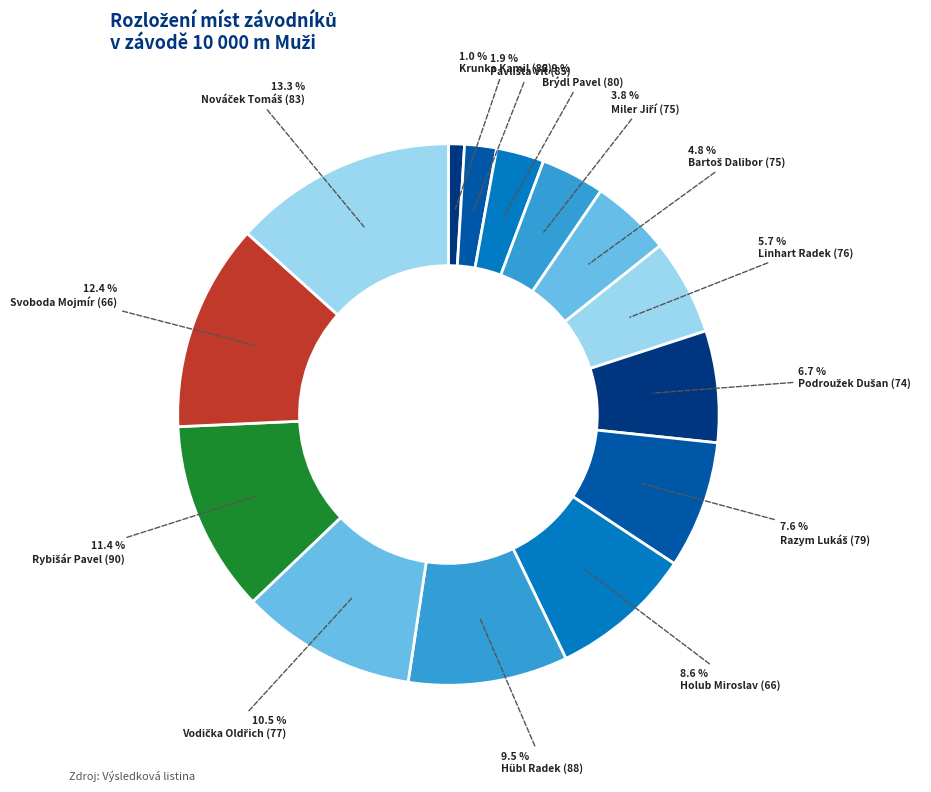

What percentage is the Svoboda Mojmír (66) slice, to the nearest percent?

12%